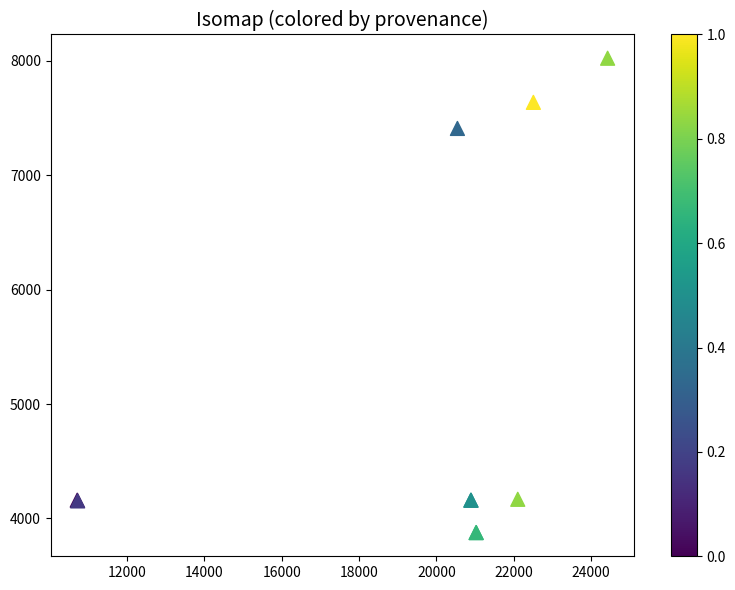

What Y value in the scatter plot is closest to 5950?

7410